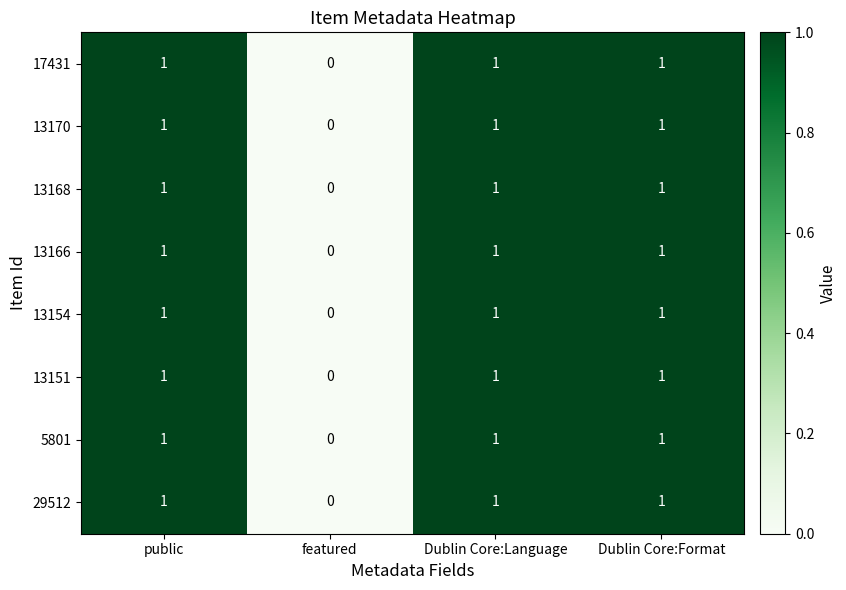

The 13170 series shows 1 at public. True or false?

True